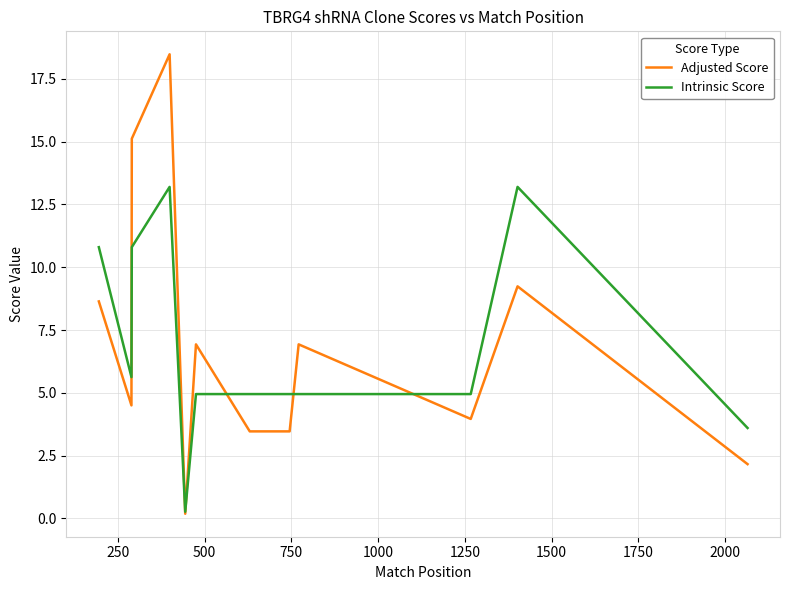

Which series has the largest range (max minus min)?

Adjusted Score